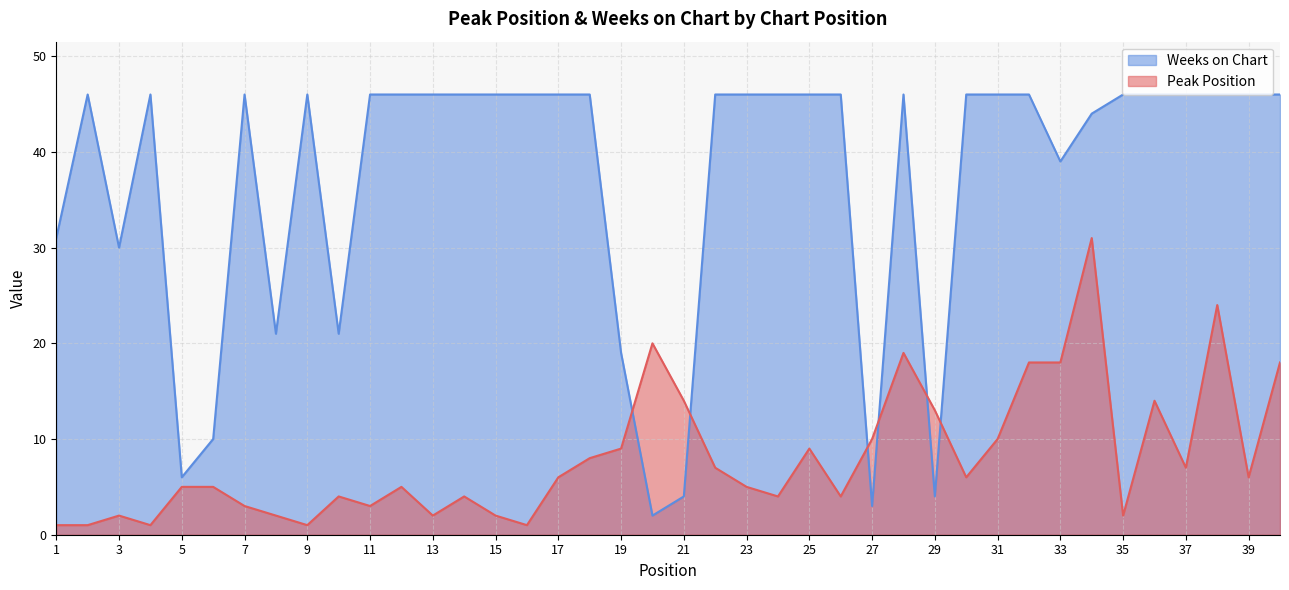

What are all the series names shown in the legend?

Weeks on Chart, Peak Position